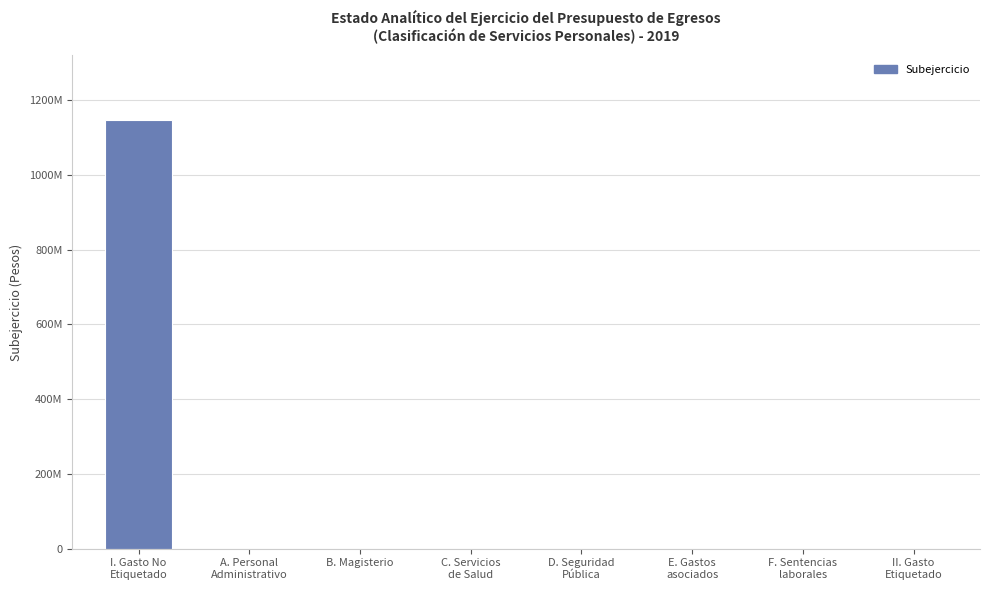

Rank the categories by value from lowest to highest.

A. Personal
Administrativo, B. Magisterio, C. Servicios
de Salud, D. Seguridad
Pública, E. Gastos
asociados, F. Sentencias
laborales, II. Gasto
Etiquetado, I. Gasto No
Etiquetado